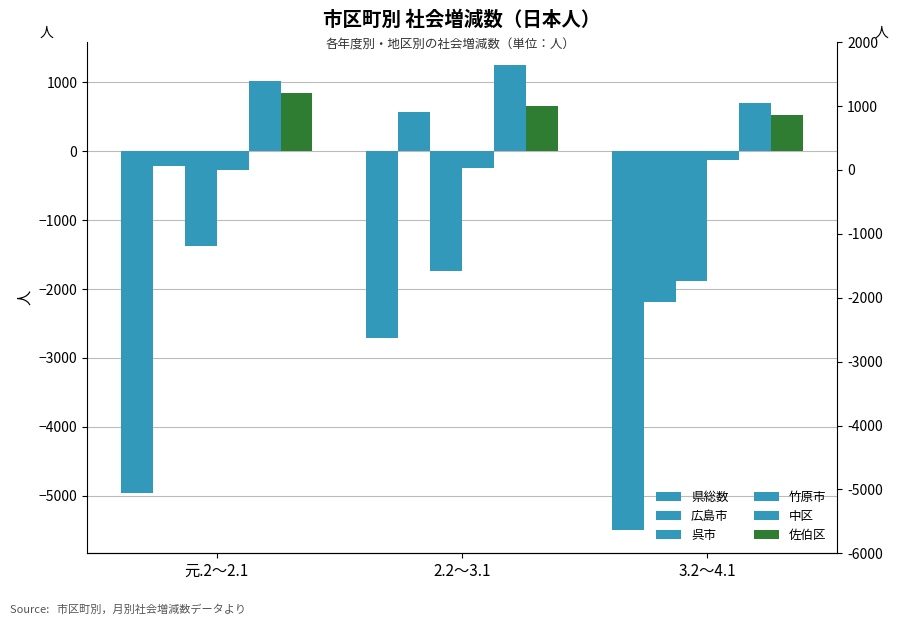

What is the label of the 1st bar from the left?

元.2～2.1